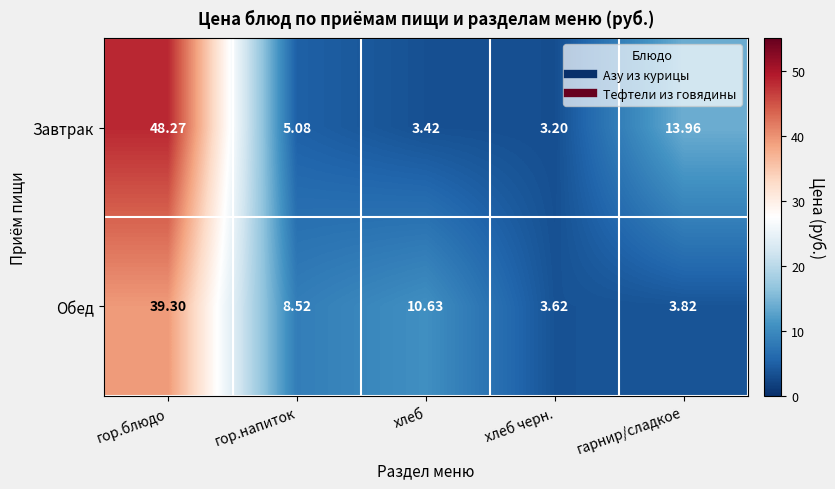

Which series has the largest range (max minus min)?

Завтрак